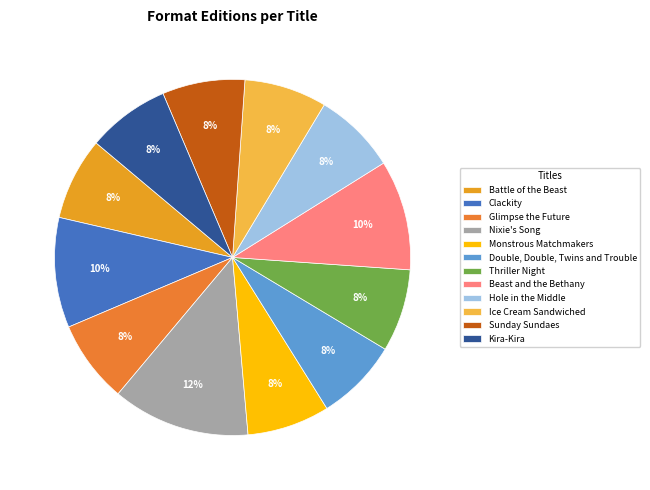

True or false: Battle of the Beast accounts for 18% of the total.

False